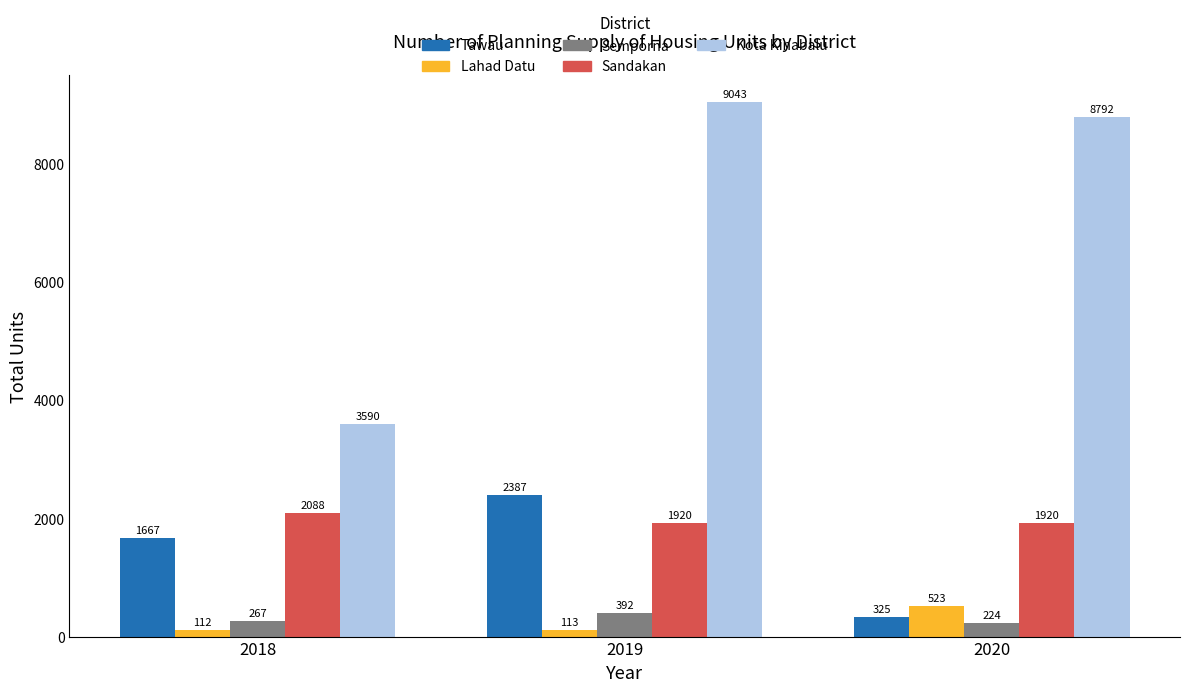

What is the value of the Semporna bar at the 3rd from the left?

224